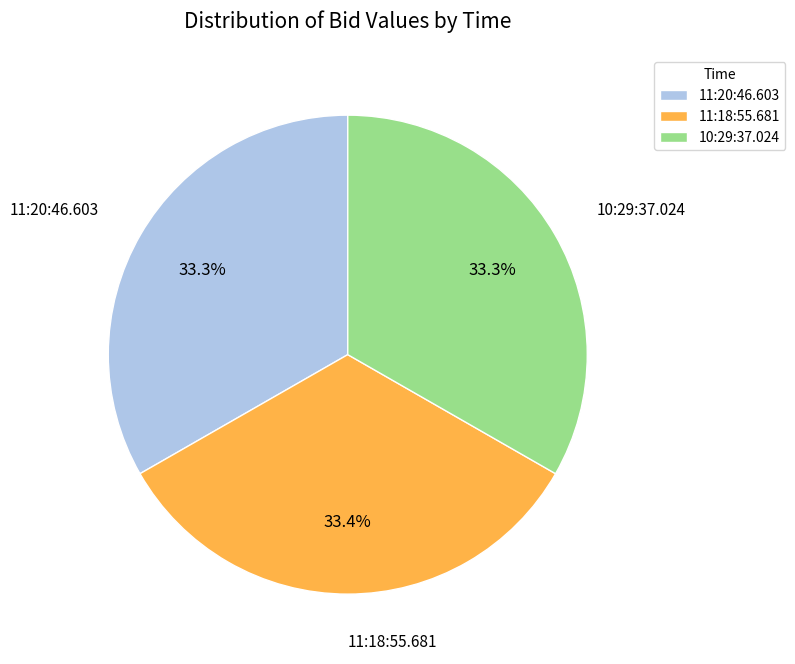

What percentage is the 11:20:46.603 slice, to the nearest percent?

33%